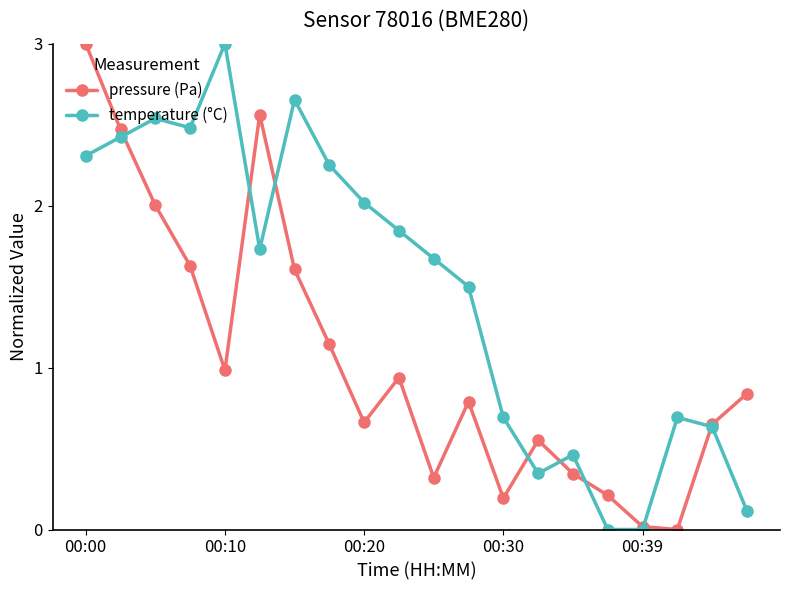

List the series in order of their overall mean, lowest first.

pressure (Pa), temperature (°C)